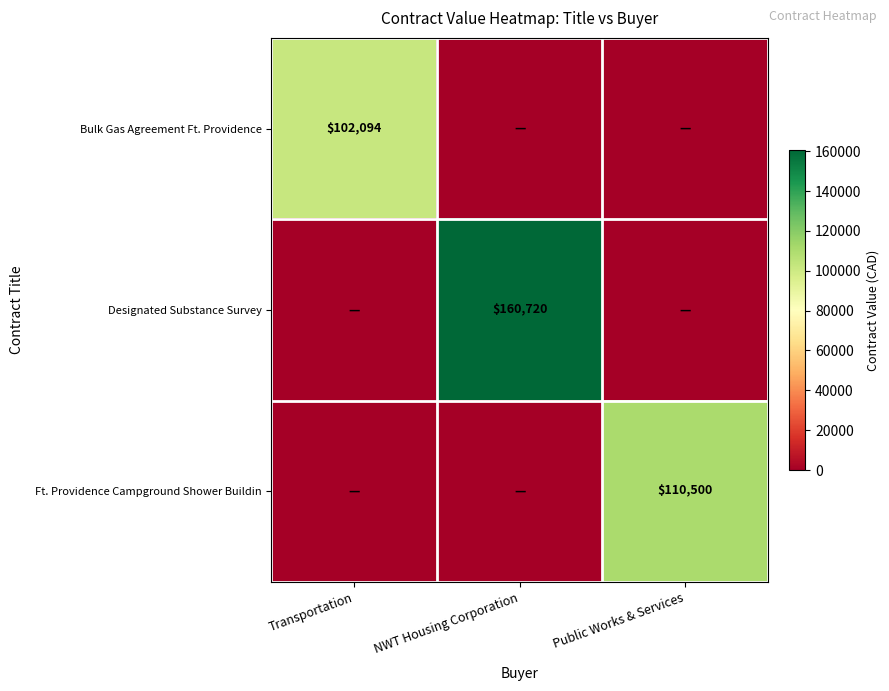

The value of Ft. Providence Campground Shower Buildin at Public Works & Services is 55498. True or false?

False